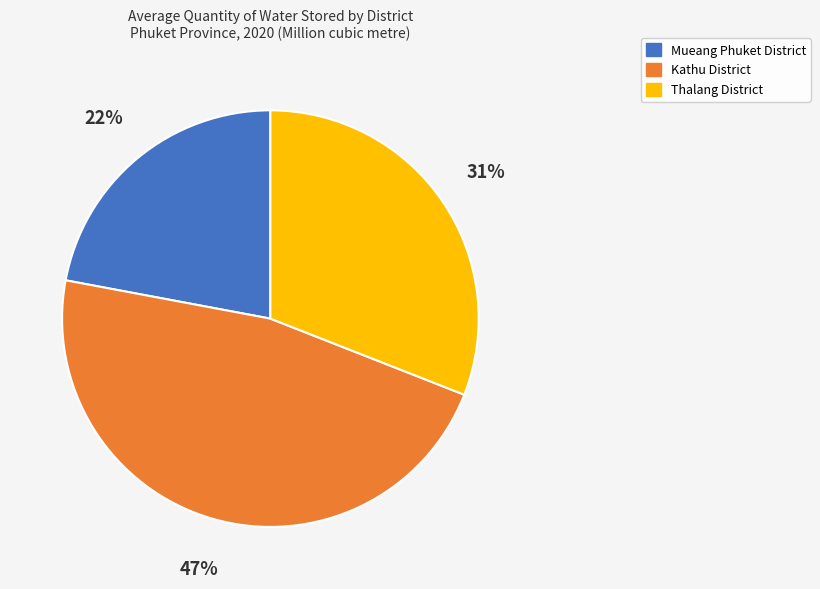

Which slice is the largest?

Kathu District